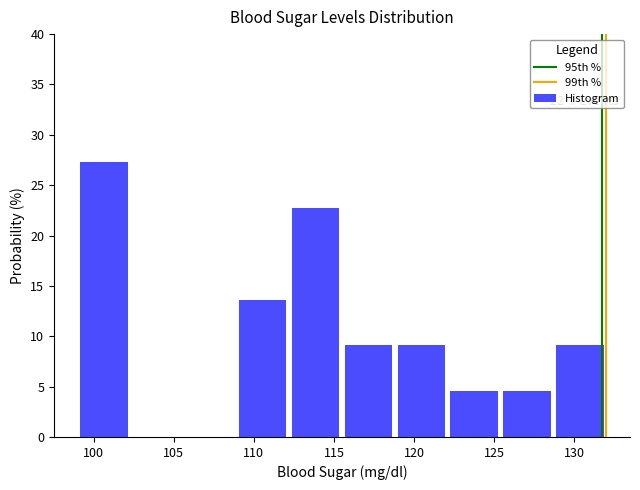

Over which range of the x-axis is the bar tallest?

99.0 to 102.3